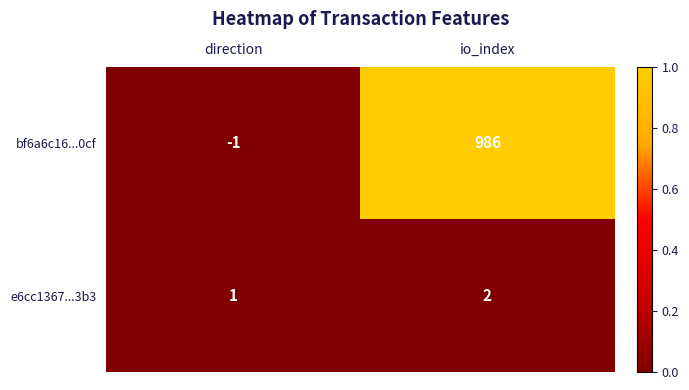

How many data points in bf6a6c16...0cf are less than 986?

1